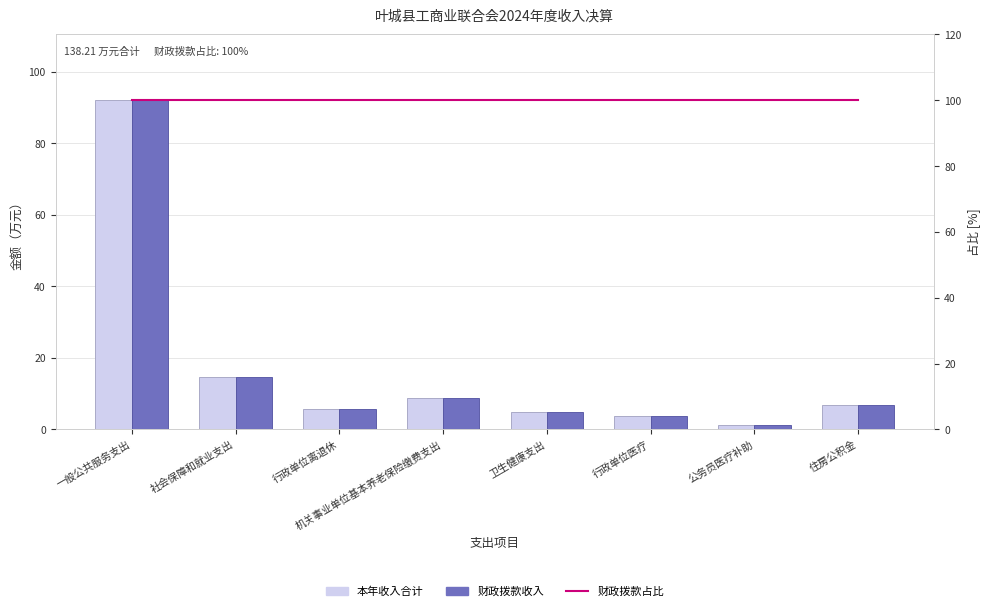

At 行政单位离退休, list the series in order from smallest to largest.

本年收入合计, 财政拨款收入, 财政拨款占比